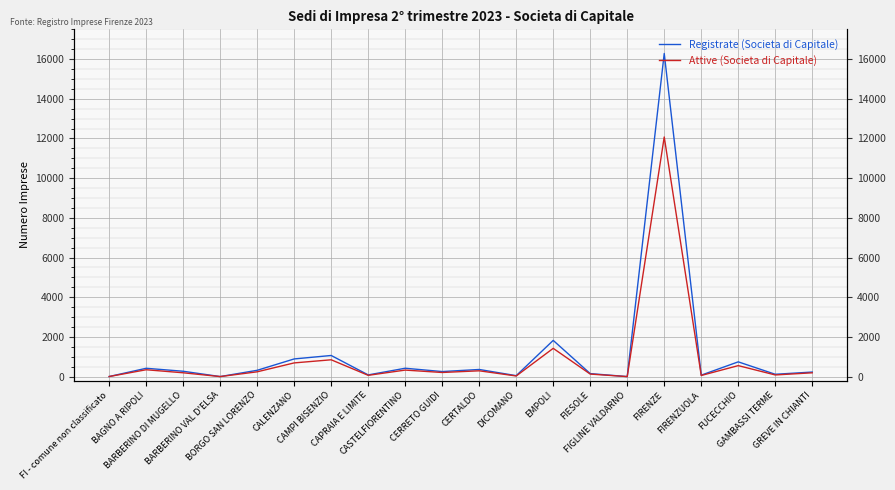

True or false: Registrate (Societa di Capitale) and Attive (Societa di Capitale) intersect in this chart.

False